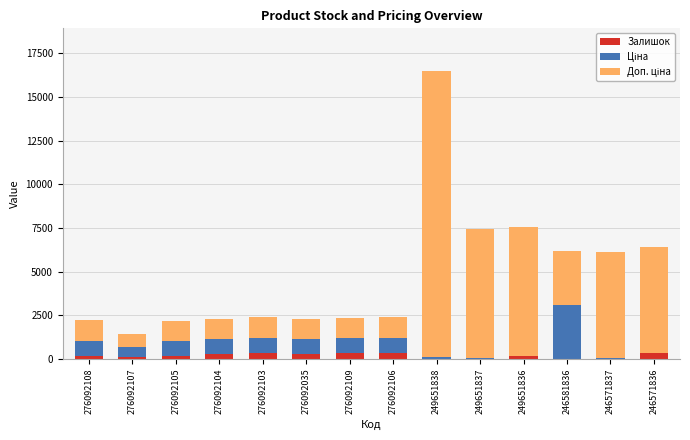

The Залишок series shows 323.0 at 276092109. True or false?

True